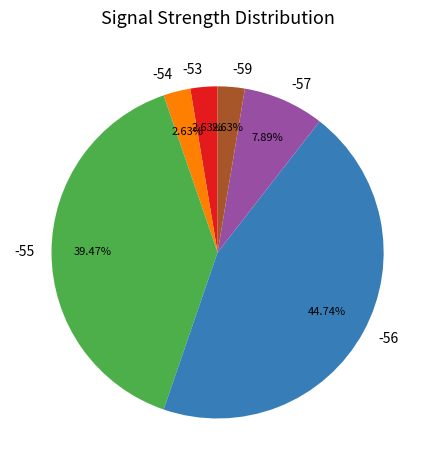

To the nearest percent, what percentage of the pie is -55?

39%